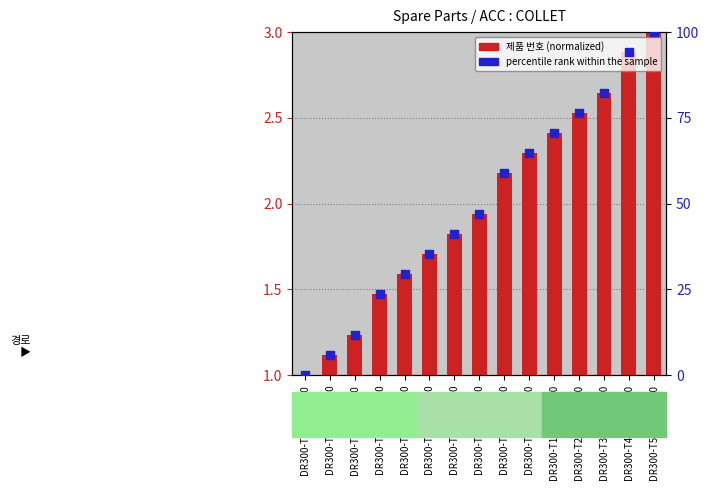

What is the total value across all series at DR300-T5500-T5-90?

67.0